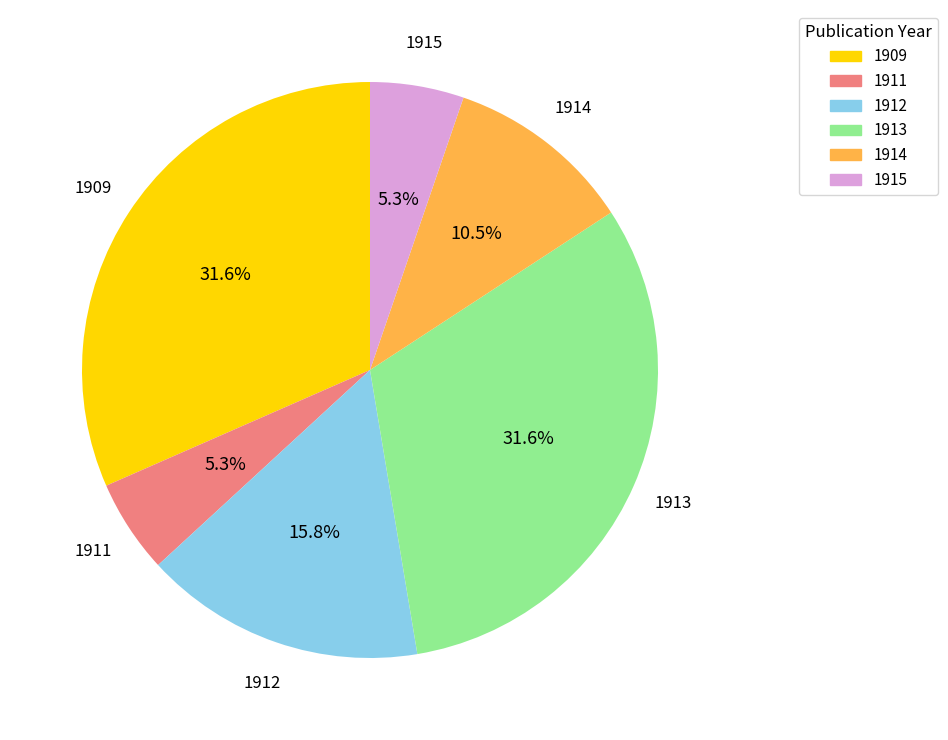

Is there a majority slice in this chart?

No